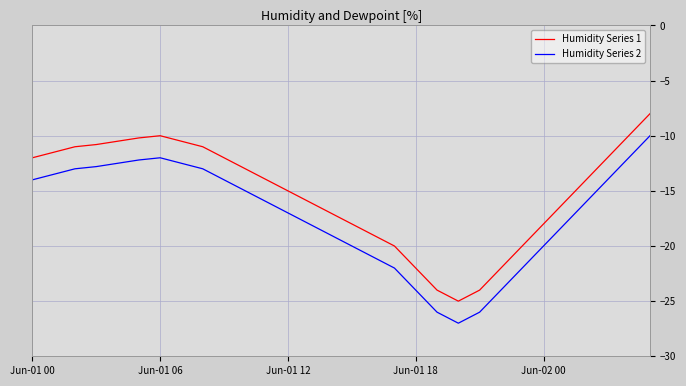

What is the average value of the Humidity Series 2 series?

-17.2